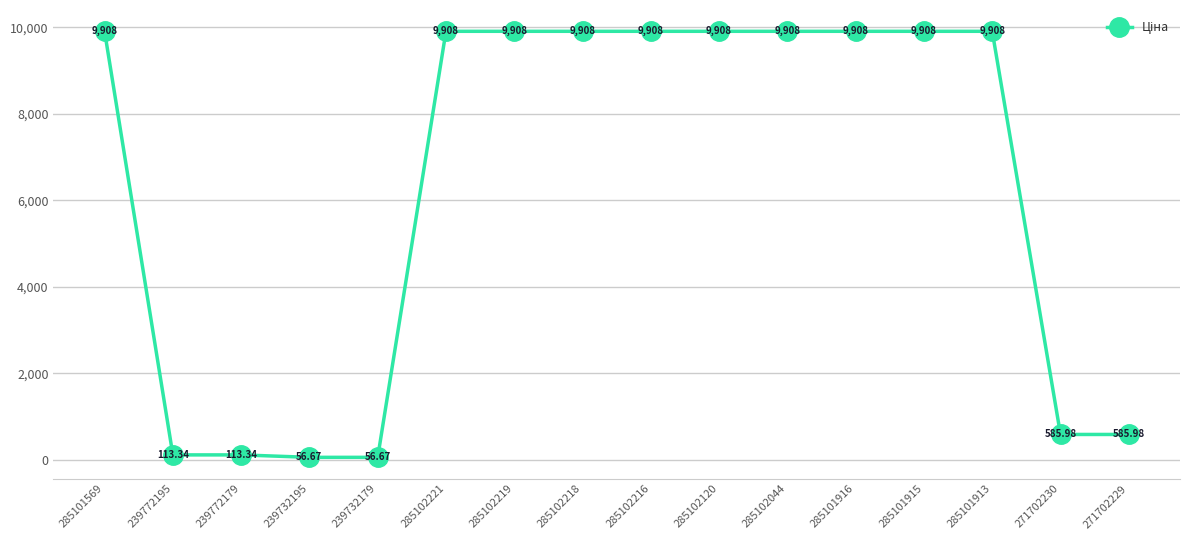

What is the value of the 1st point from the left?

9908.5